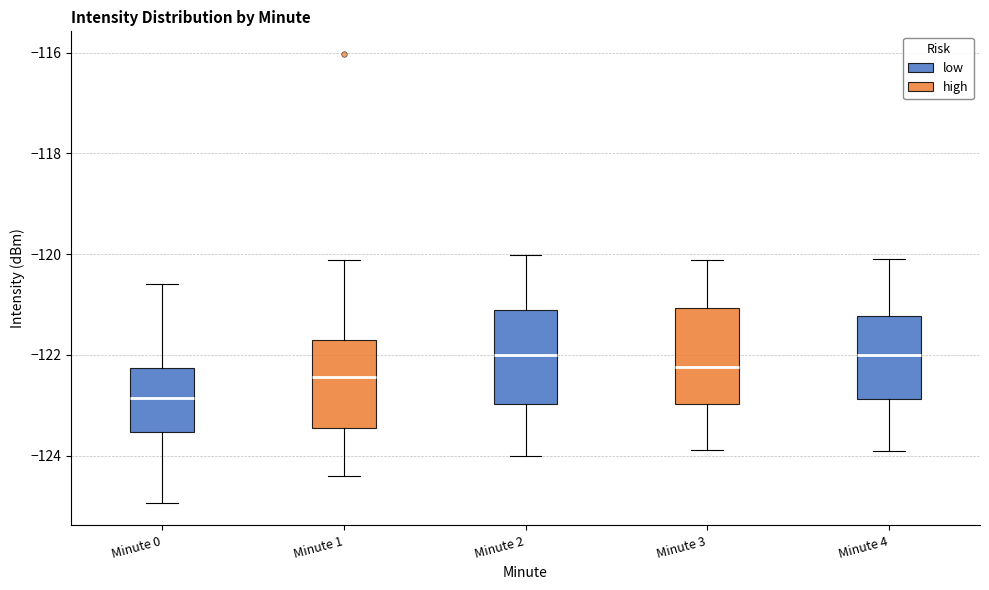

Reading left to right, transcribe this box plot: for each box, give where its median line is, the range the box spans, and where its two whiskers end, as read against the y-axis. The values are not printed on the chart, so give them approximately, as read against the axis.

Minute 0: median -122.8, box -123.6 to -122.2, whiskers -125.0 to -120.6
Minute 1: median -122.4, box -123.4 to -121.8, whiskers -124.4 to -120.2
Minute 2: median -122.0, box -123.0 to -121.2, whiskers -124.0 to -120.0
Minute 3: median -122.2, box -123.0 to -121.0, whiskers -123.8 to -120.2
Minute 4: median -122.0, box -122.8 to -121.2, whiskers -123.8 to -120.0